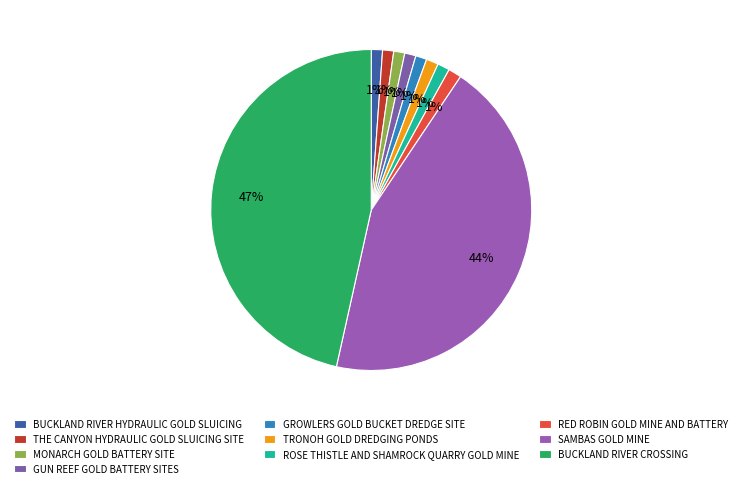

Does any single category account for the majority?

No